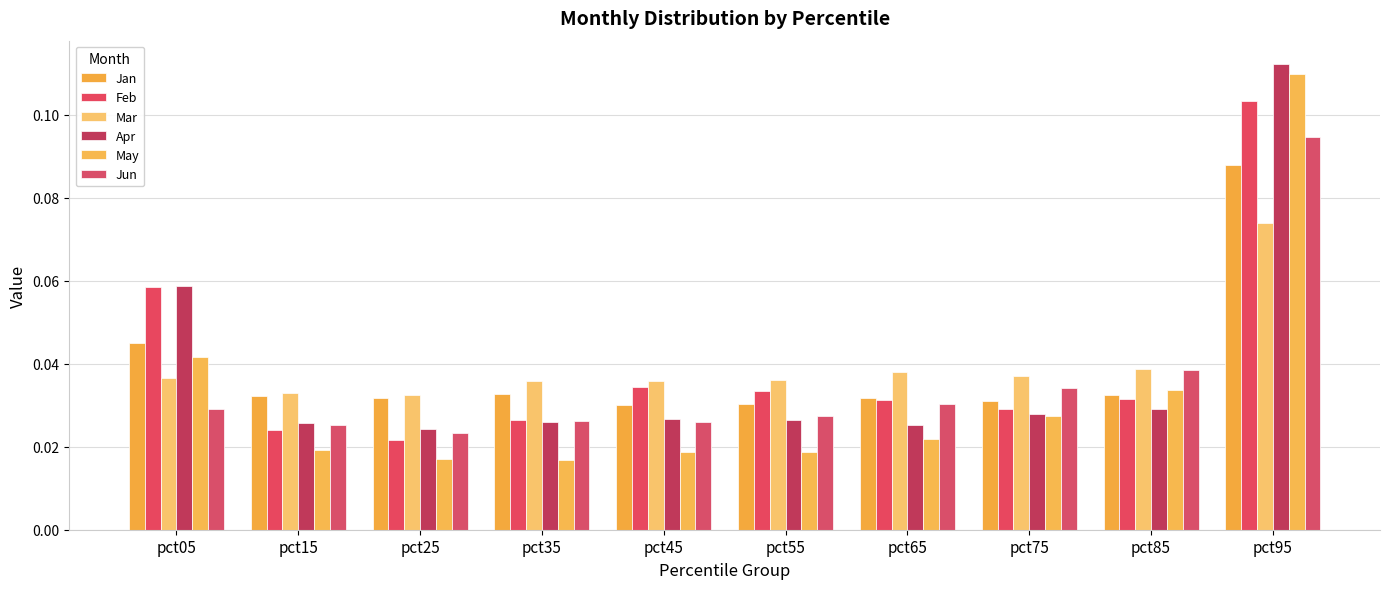

Which label corresponds to the smallest value in the chart?

pct35